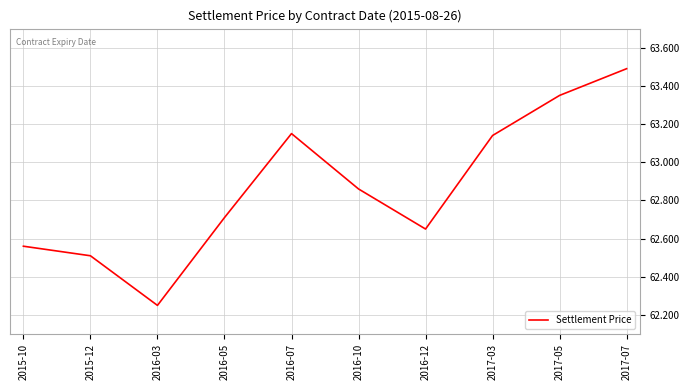

What is the change in value from 2016-10 to 2017-03?

+0.3